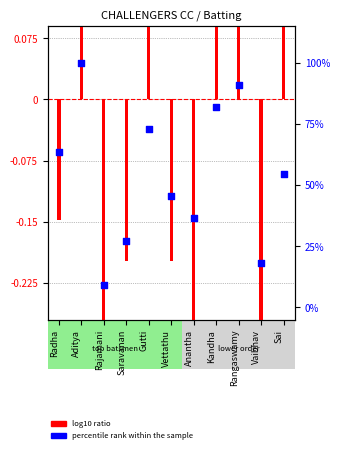

What is the change in value from Rajamani to Saravanan?

+18.2